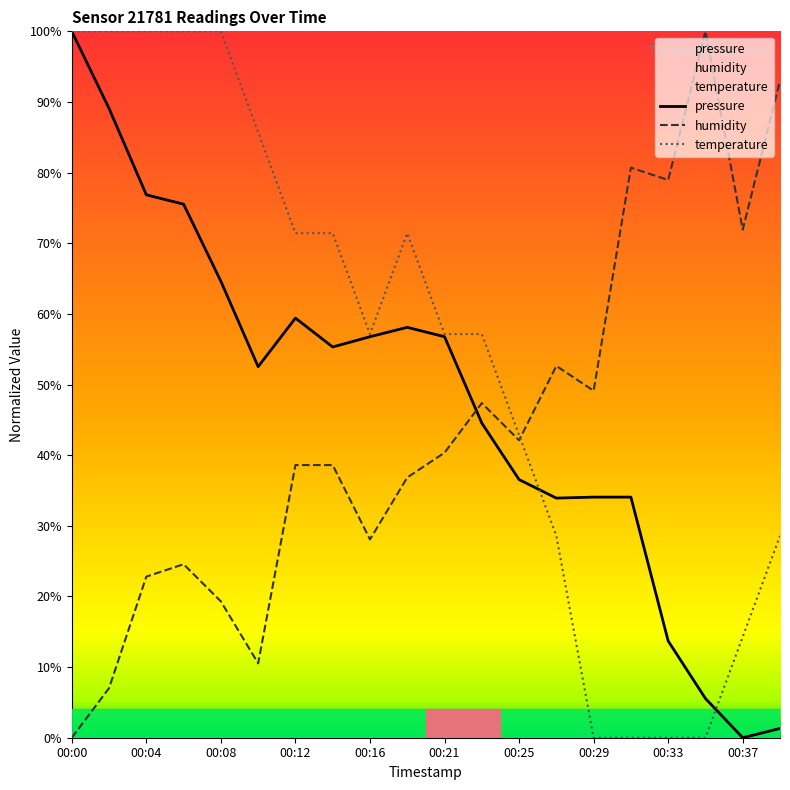

Reading left to right, what are all the values shown in this chart?

pressure: 00:00=1.0	00:02=0.9	00:04=0.8	00:06=0.8	00:08=0.6	00:10=0.5	00:12=0.6	00:14=0.6	00:16=0.6	00:19=0.6	00:21=0.6	00:23=0.4	00:25=0.4	00:27=0.3	00:29=0.3	00:31=0.3	00:33=0.1	00:35=0.1	00:37=0.0	00:39=0.0
humidity: 00:00=0.0	00:02=0.1	00:04=0.2	00:06=0.2	00:08=0.2	00:10=0.1	00:12=0.4	00:14=0.4	00:16=0.3	00:19=0.4	00:21=0.4	00:23=0.5	00:25=0.4	00:27=0.5	00:29=0.5	00:31=0.8	00:33=0.8	00:35=1.0	00:37=0.7	00:39=0.9
temperature: 00:00=1.0	00:02=1.0	00:04=1.0	00:06=1.0	00:08=1.0	00:10=0.9	00:12=0.7	00:14=0.7	00:16=0.6	00:19=0.7	00:21=0.6	00:23=0.6	00:25=0.4	00:27=0.3	00:29=0.0	00:31=0.0	00:33=0.0	00:35=0.0	00:37=0.1	00:39=0.3